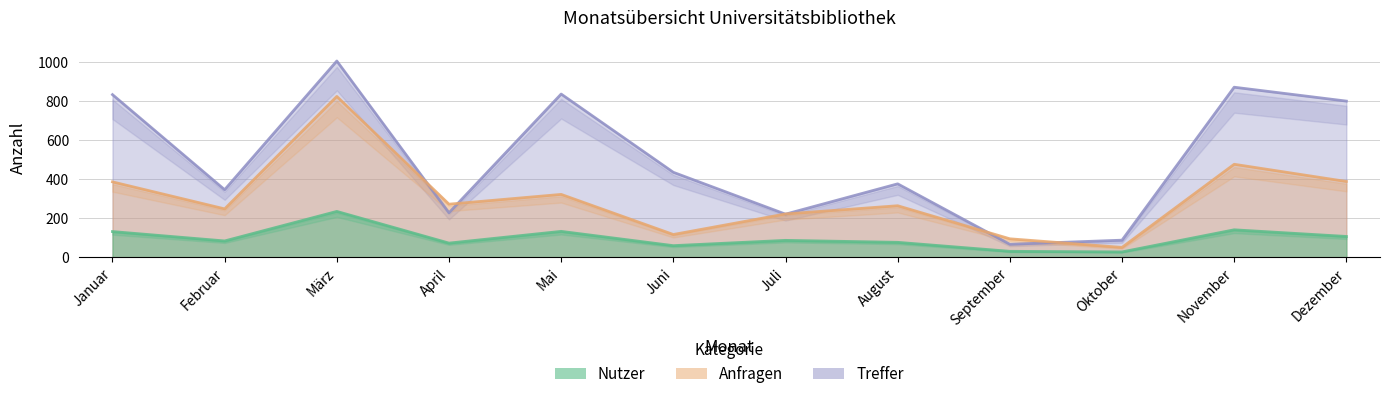

The Treffer series shows 356 at Dezember. True or false?

False